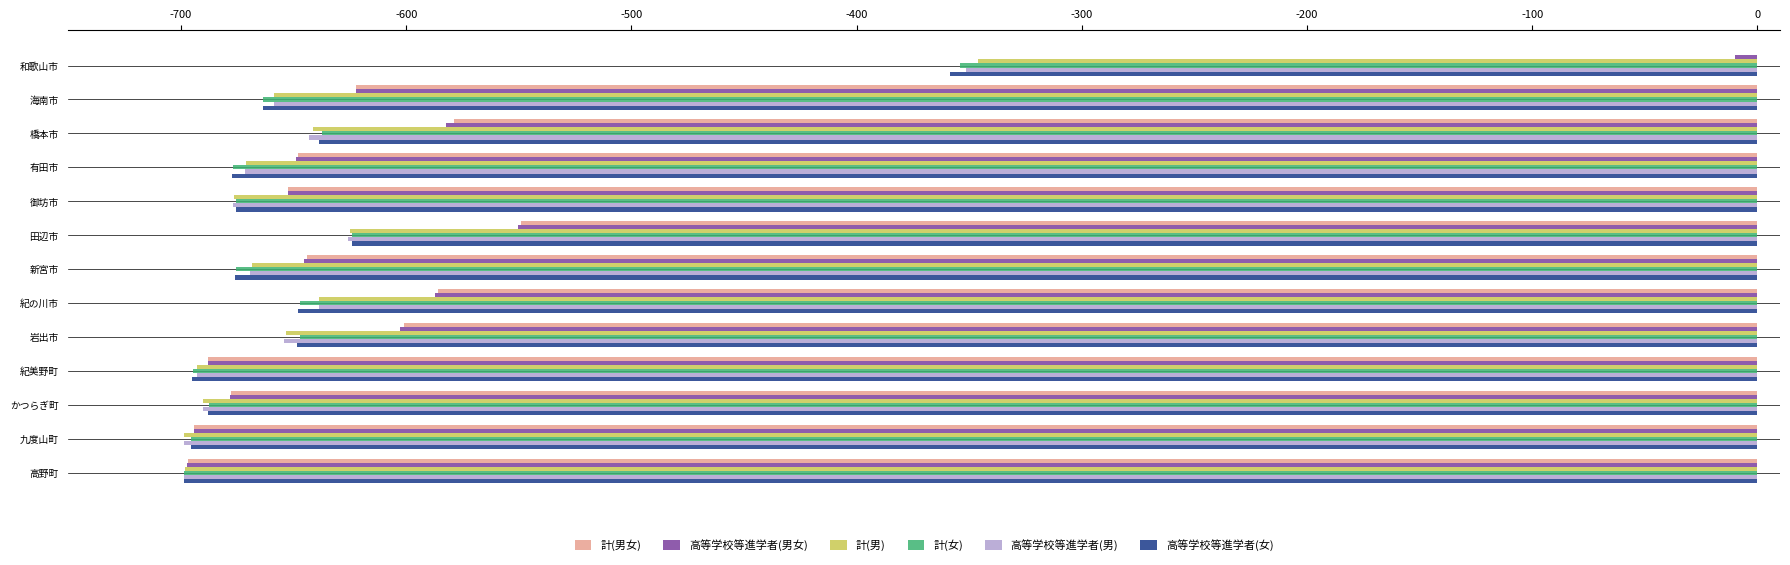

What is the approximate value of 高等学校等進学者(女) at 有田市?

-677.4